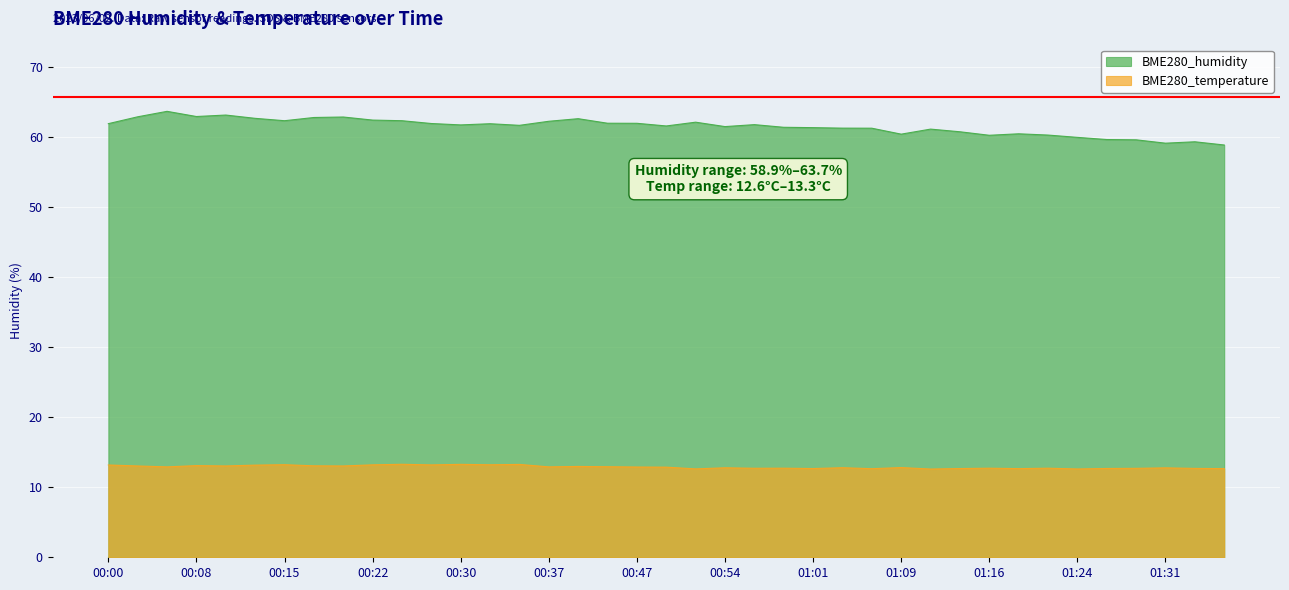

Which series has the largest total across all categories?

BME280_humidity